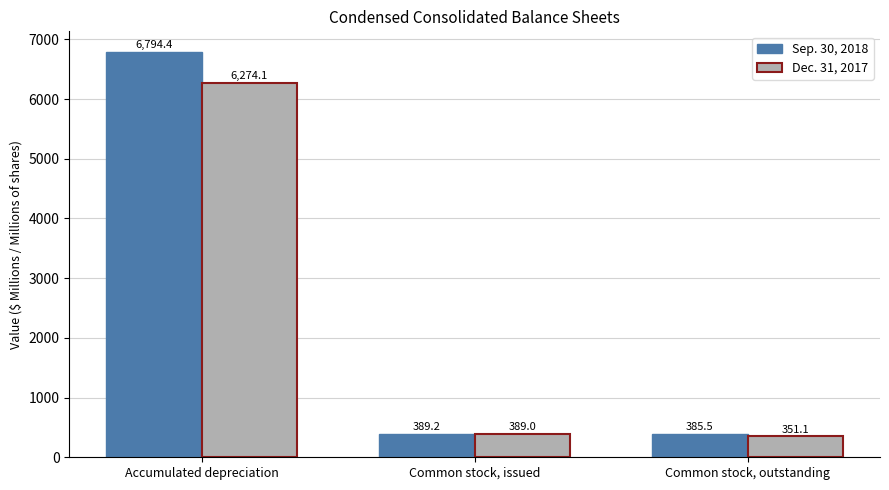

Reading right to left, transcribe all the data shown in this chart.

Sep. 30, 2018: Common stock, outstanding=385.5	Common stock, issued=389.2	Accumulated depreciation=6794.4
Dec. 31, 2017: Common stock, outstanding=351.1	Common stock, issued=389.0	Accumulated depreciation=6274.1